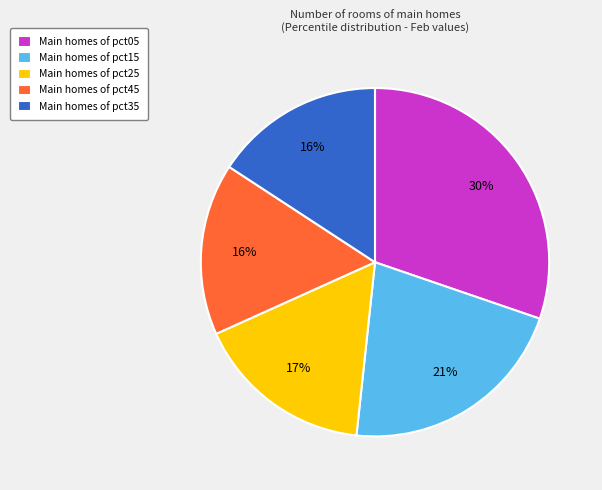

Is the sum of Main homes of pct35 and Main homes of pct25 greater than half?

No